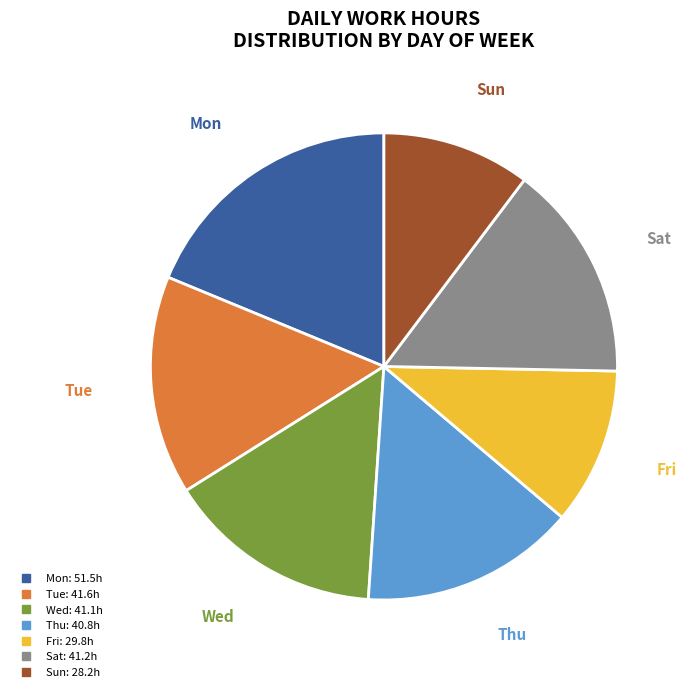

Is there a majority slice in this chart?

No